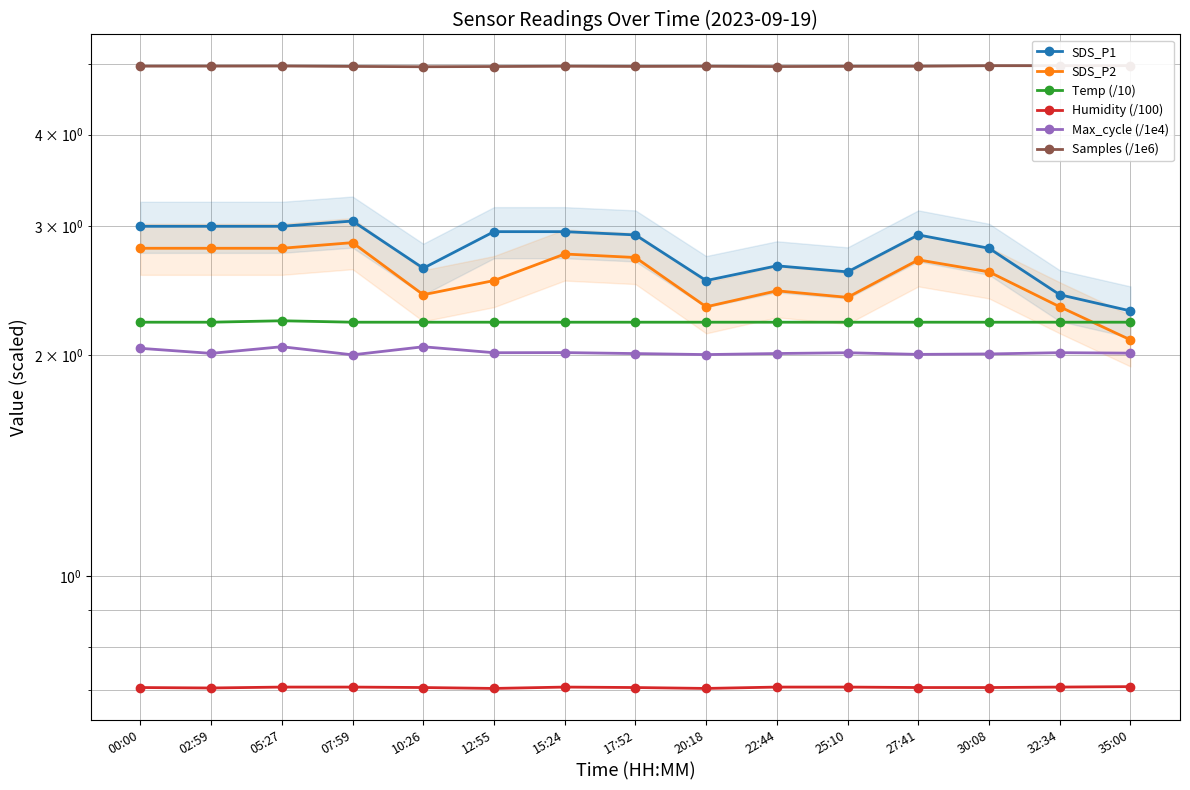

What is the sum of the Max_cycle (/1e4) values at 05:27 and 35:00?

4.1